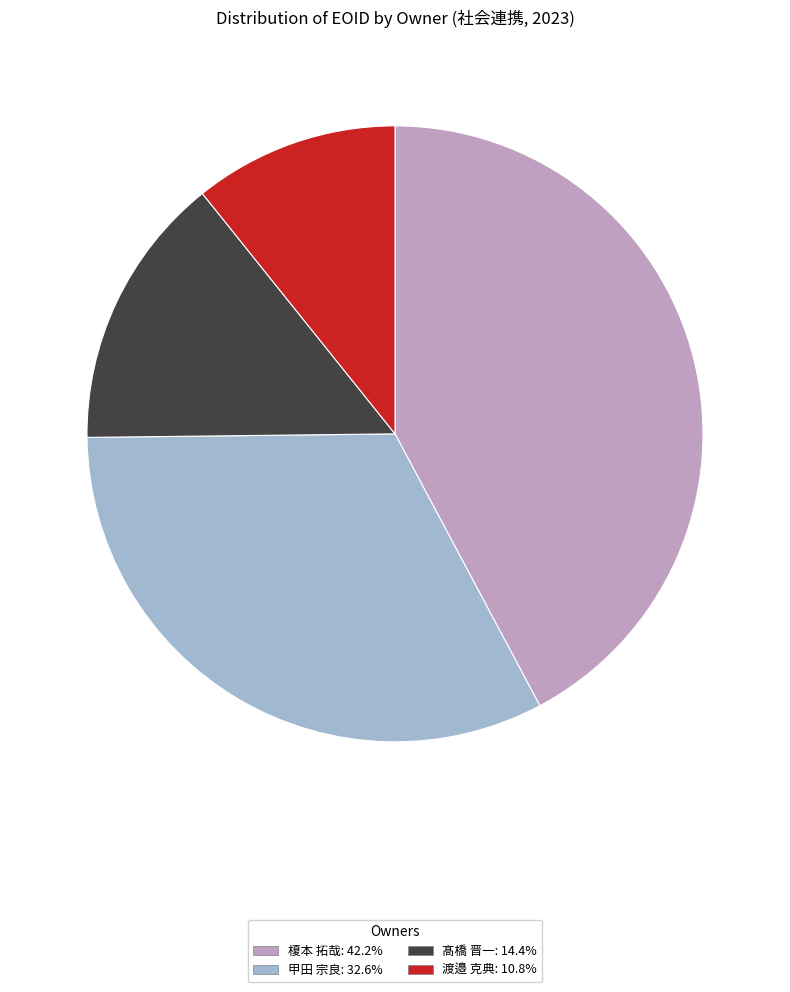

Does any single category account for the majority?

No